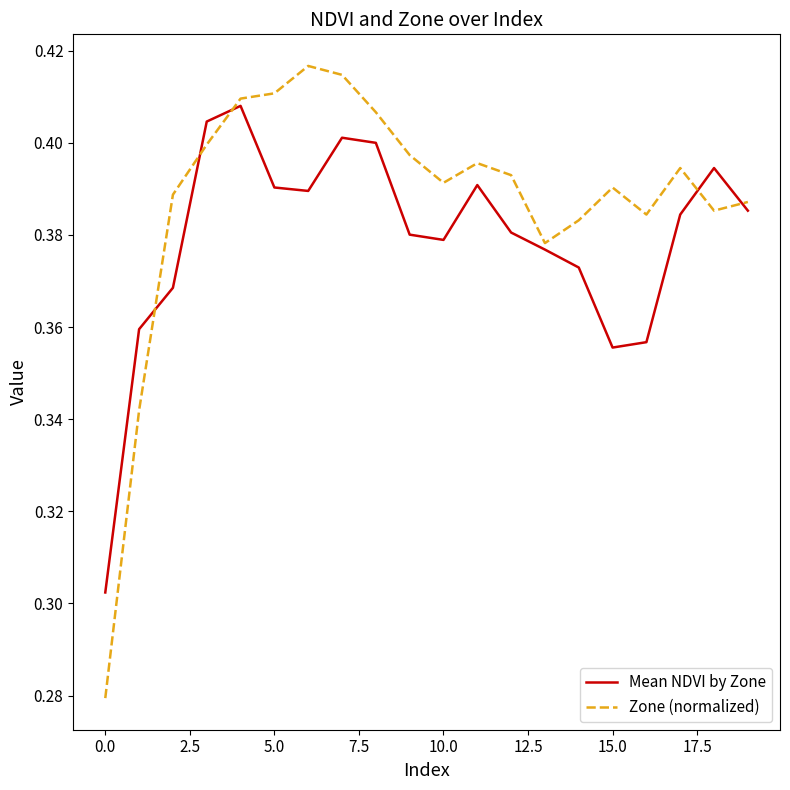

How many lines are shown in the chart?

2